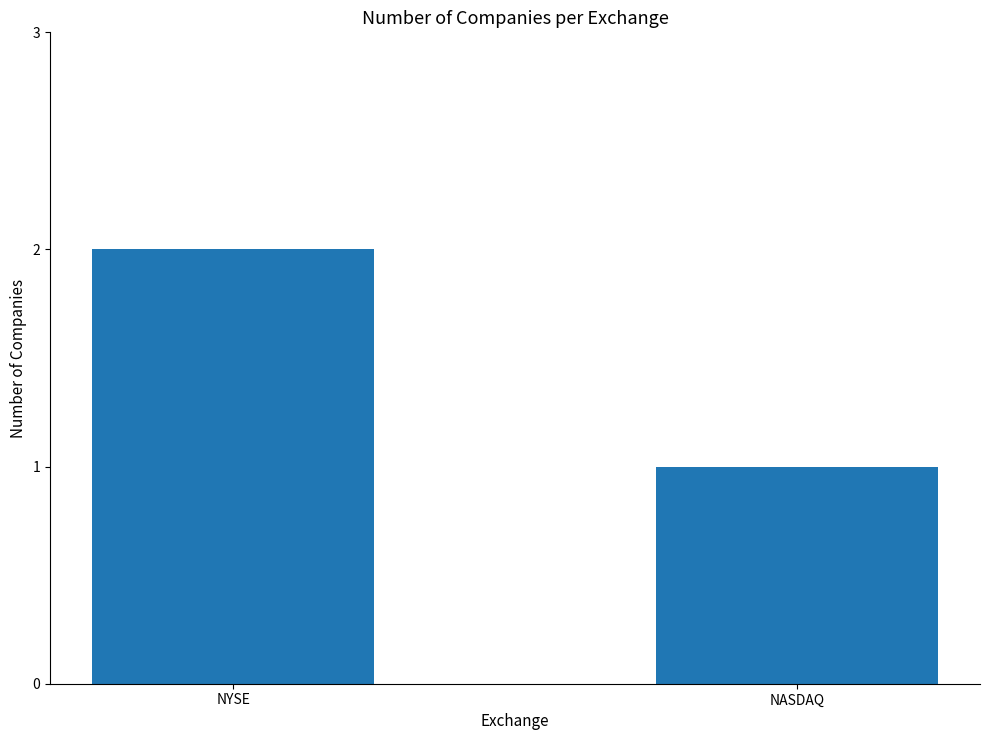

What position from the right is NYSE?

2